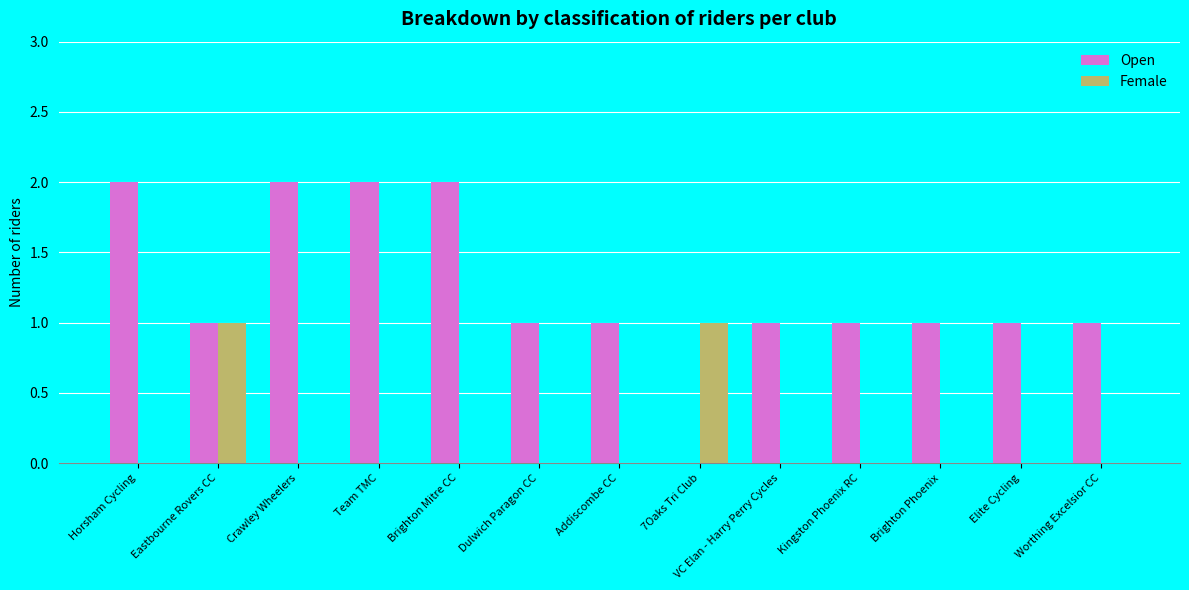

Which series has the largest total across all categories?

Open